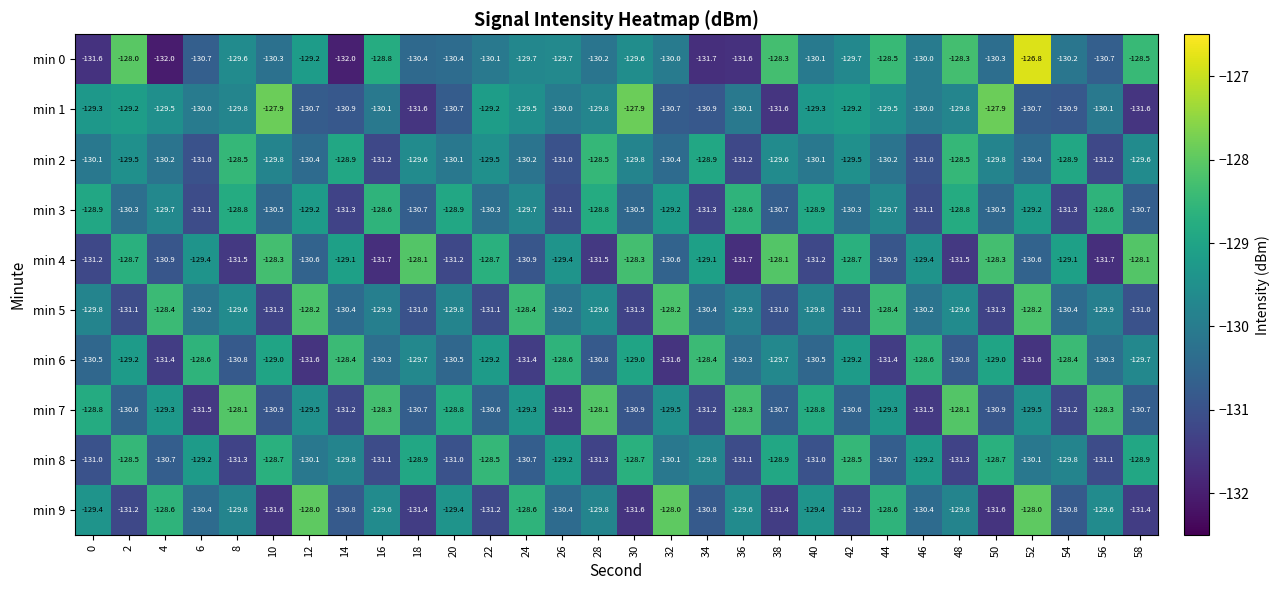

Count the number of data series in this chart.

10